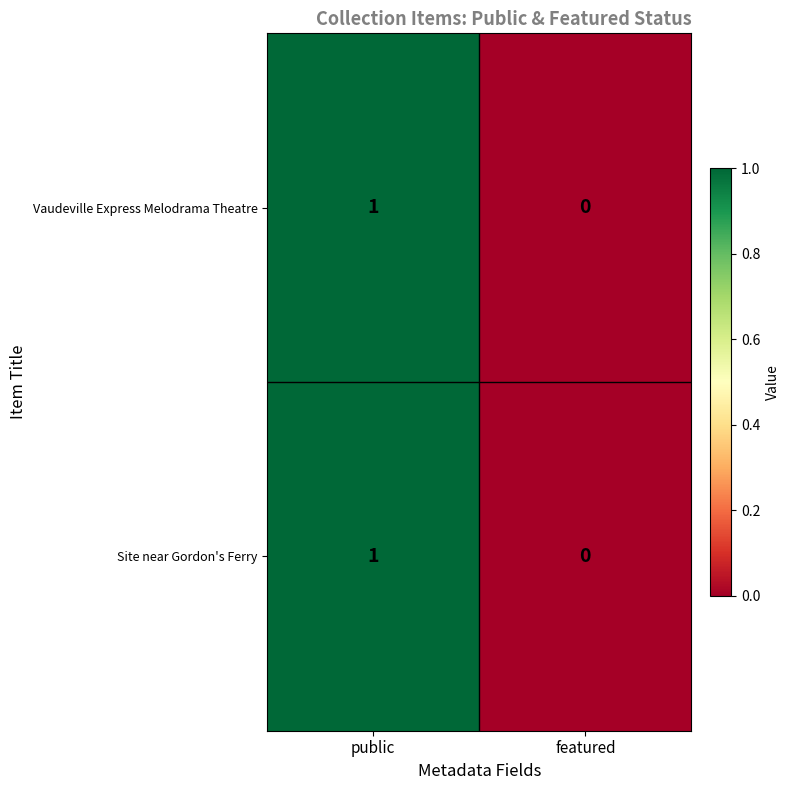

Reading left to right, transcribe all the data shown in this chart.

Vaudeville Express Melodrama Theatre: public=1	featured=0
Site near Gordon's Ferry: public=1	featured=0